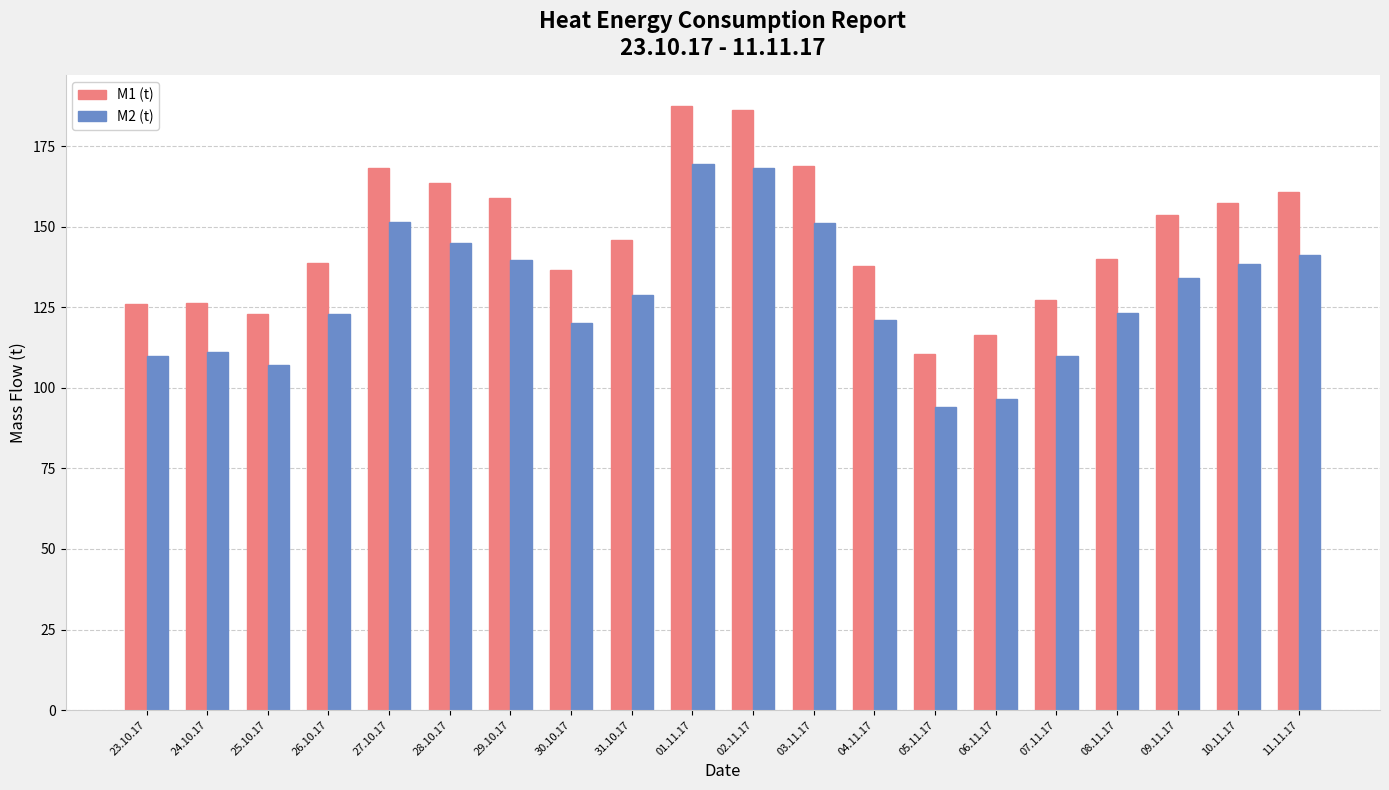

True or false: M2 (t) has a value of 191.5 at 04.11.17.

False